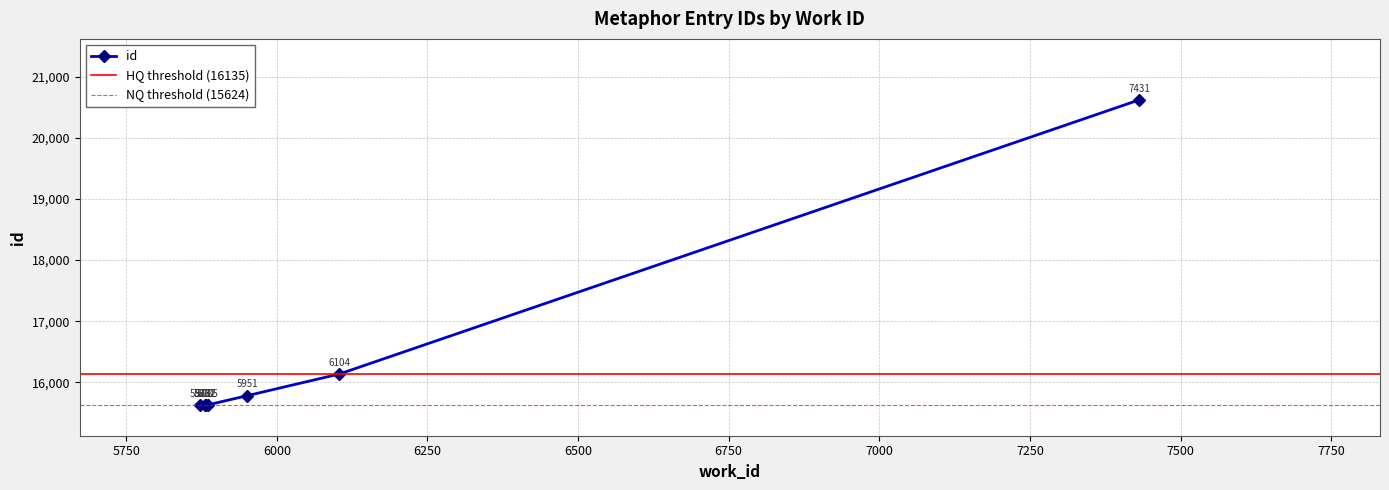

What position from the left is 5881?

2